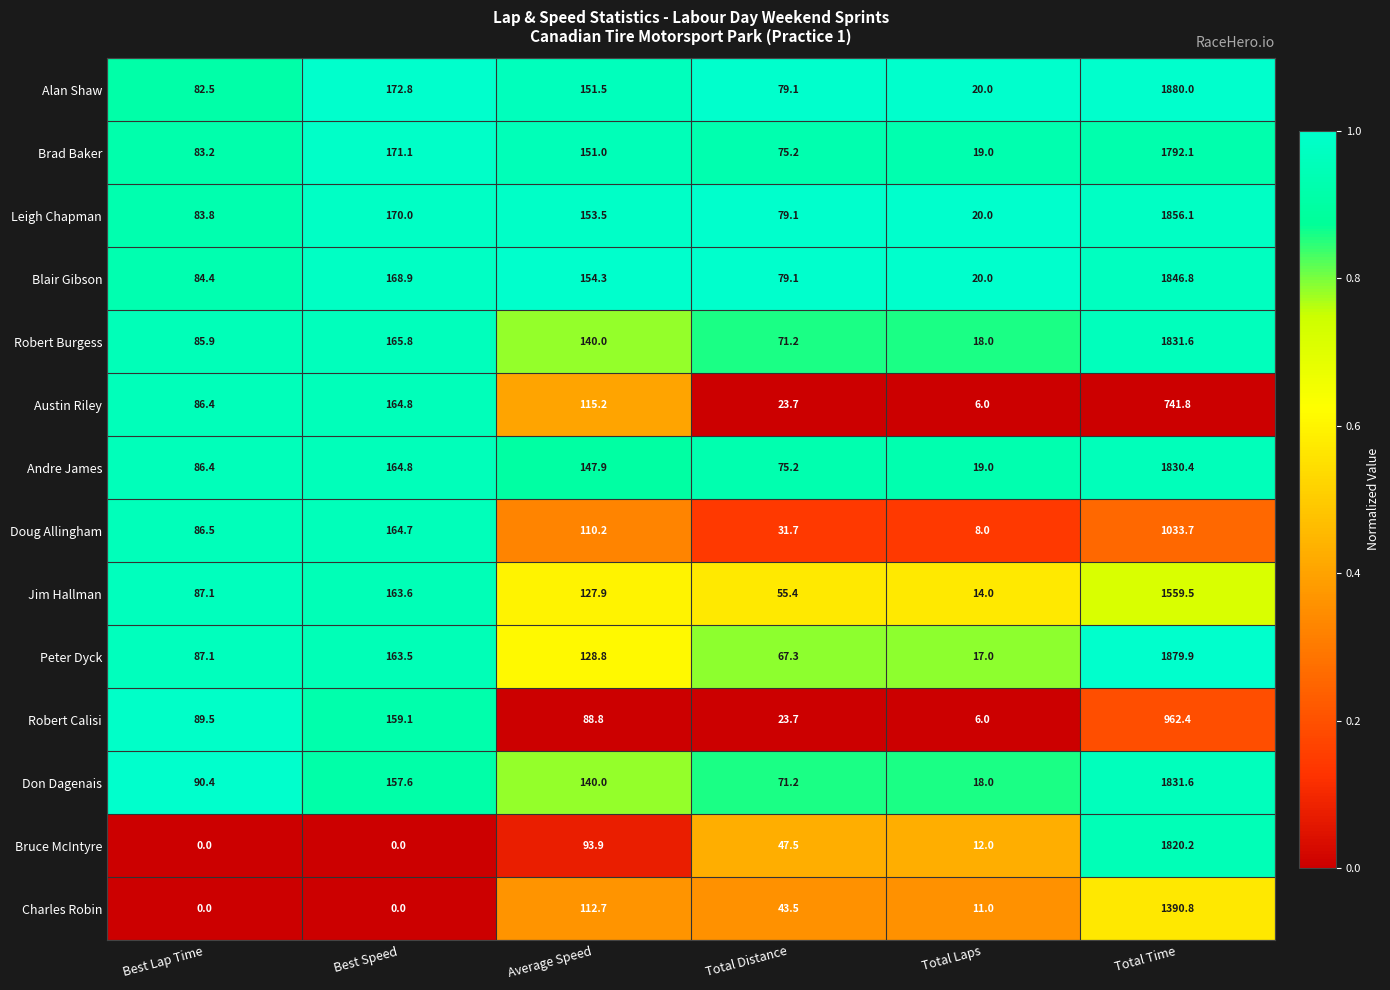

Which category has the highest value across all series?

Total Time